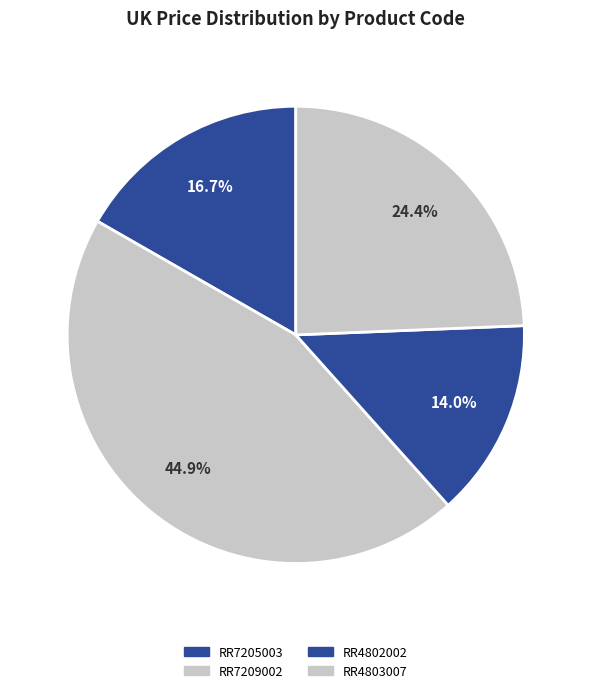

How many slices are in this pie chart?

4